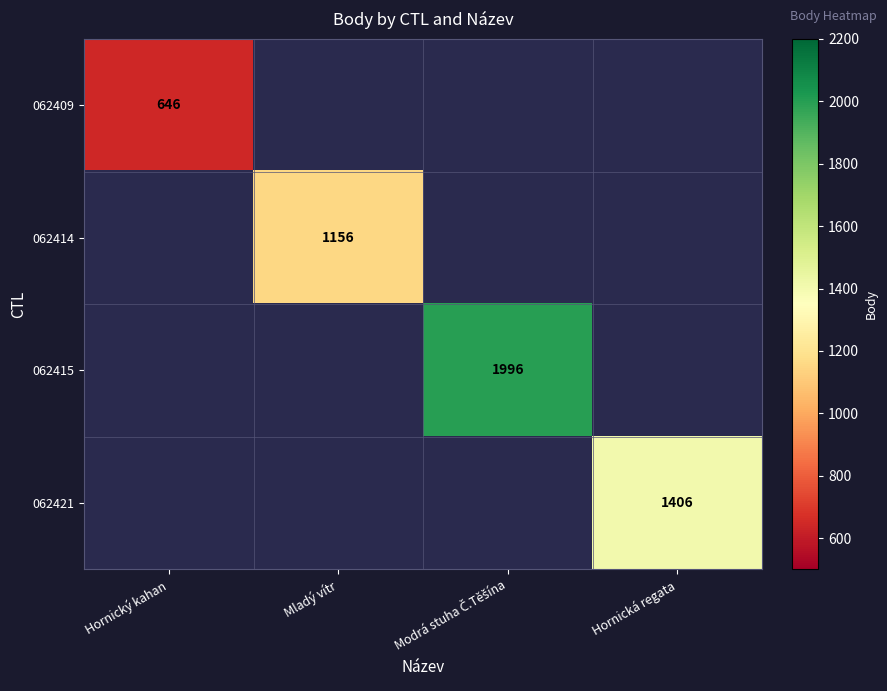

The 062409 series shows 307 at Hornický kahan. True or false?

False